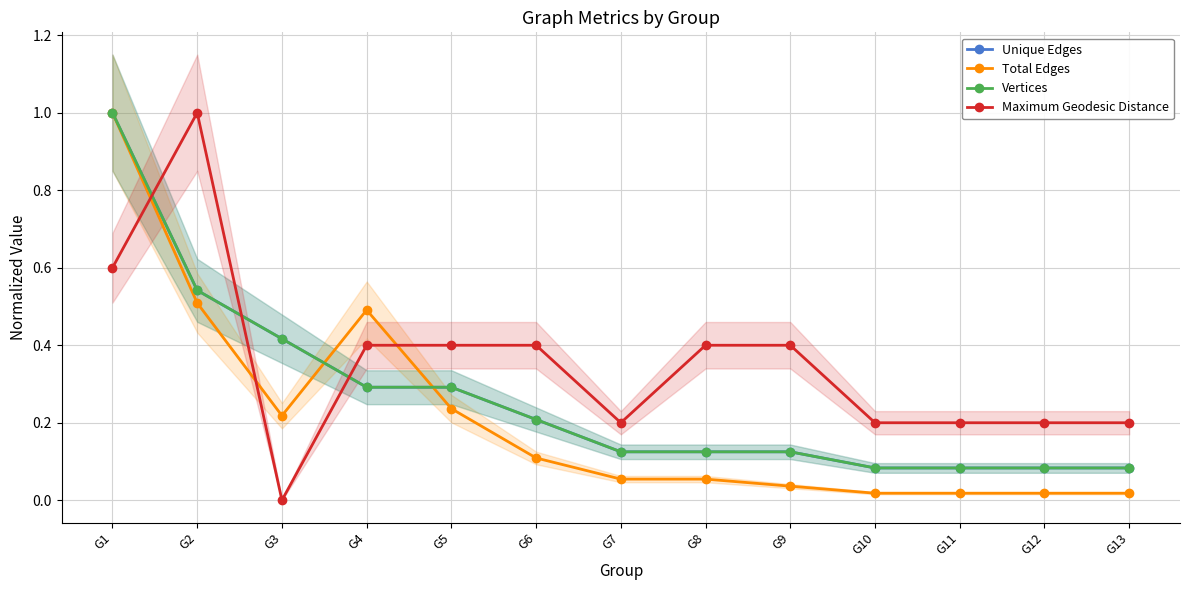

What is the greatest value displayed?

1.0